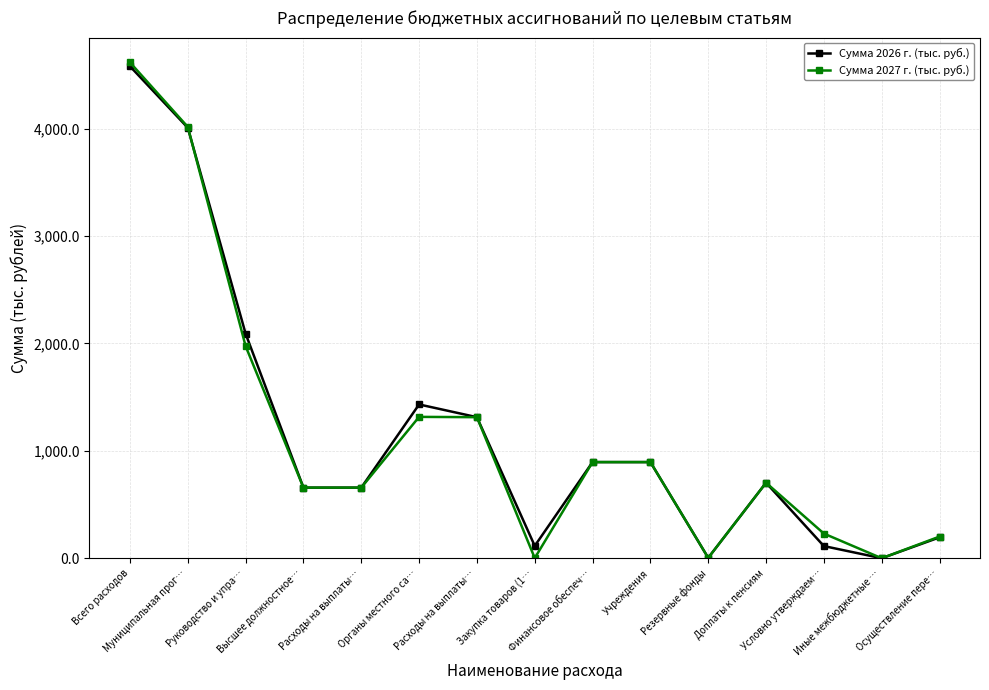

How many values in the Сумма 2026 г. (тыс. руб.) series are below 703?

7